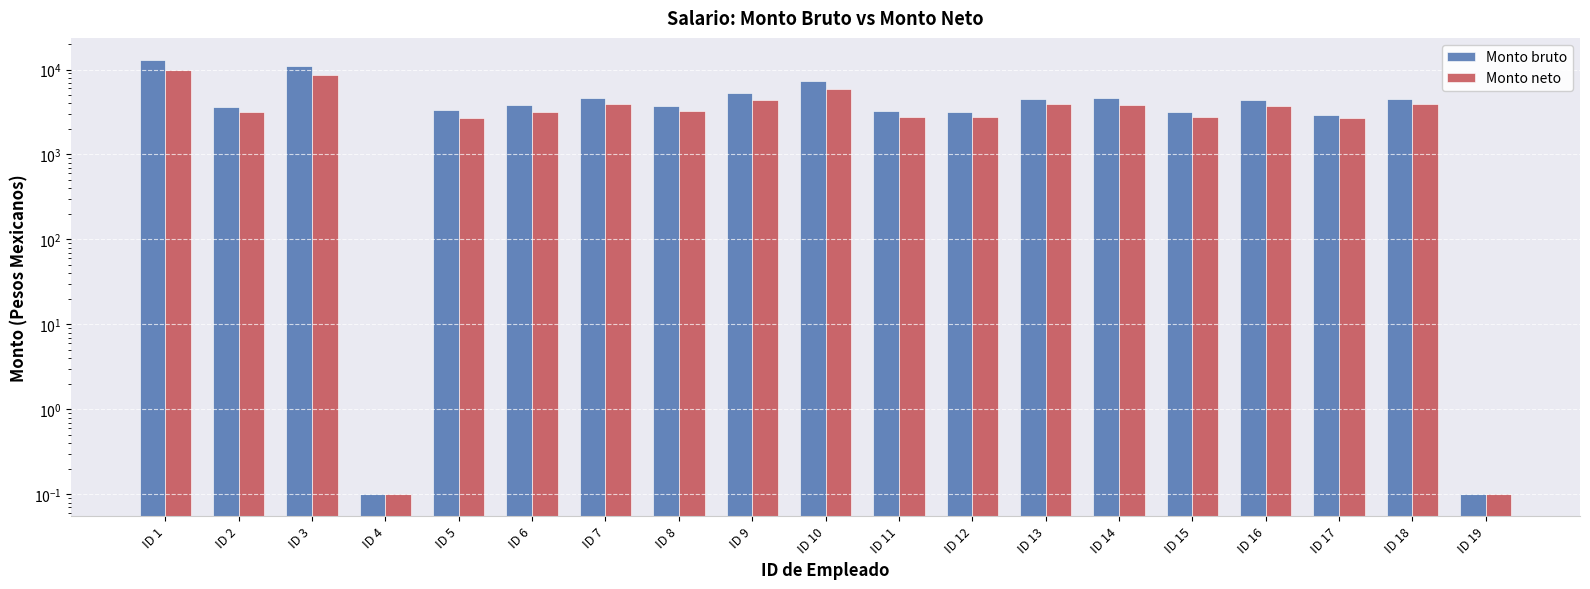

Rank the categories by Monto bruto value from highest to lowest.

ID 1, ID 3, ID 10, ID 9, ID 7, ID 14, ID 13, ID 18, ID 16, ID 6, ID 8, ID 2, ID 5, ID 11, ID 12, ID 15, ID 17, ID 4, ID 19